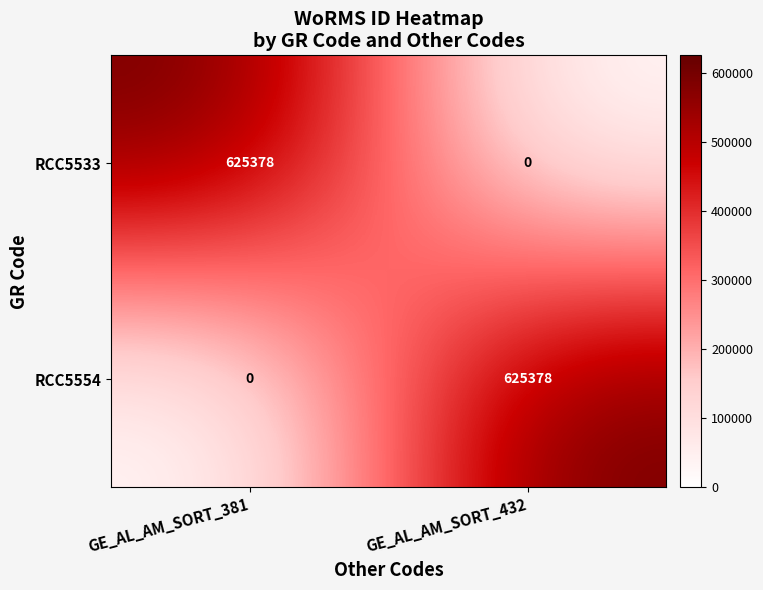

Rank the categories by RCC5554 value from highest to lowest.

GE_AL_AM_SORT_432, GE_AL_AM_SORT_381